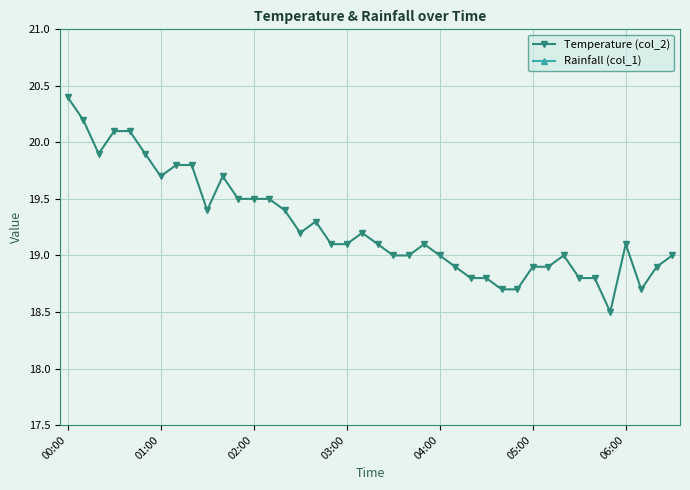

The Temperature (col_2) series shows 19.0 at 04:00. True or false?

True